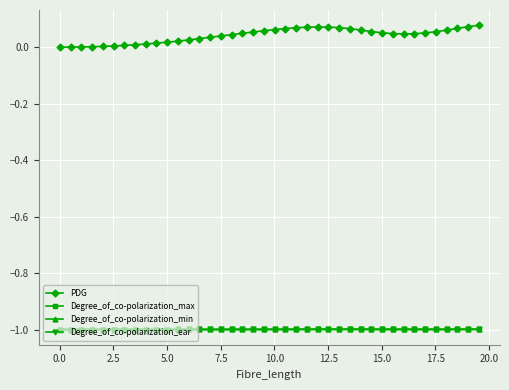

What is the average value of the Degree_of_co-polarization_min series?

-1.0